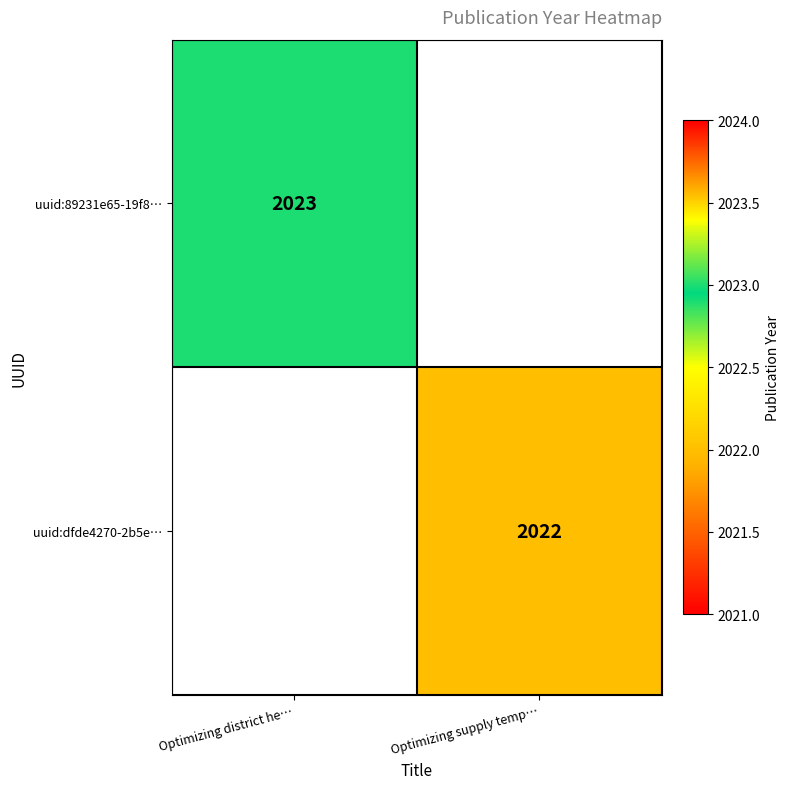

The value of uuid:dfde4270-2b5e… at Optimizing supply temp… is 3238.1. True or false?

False